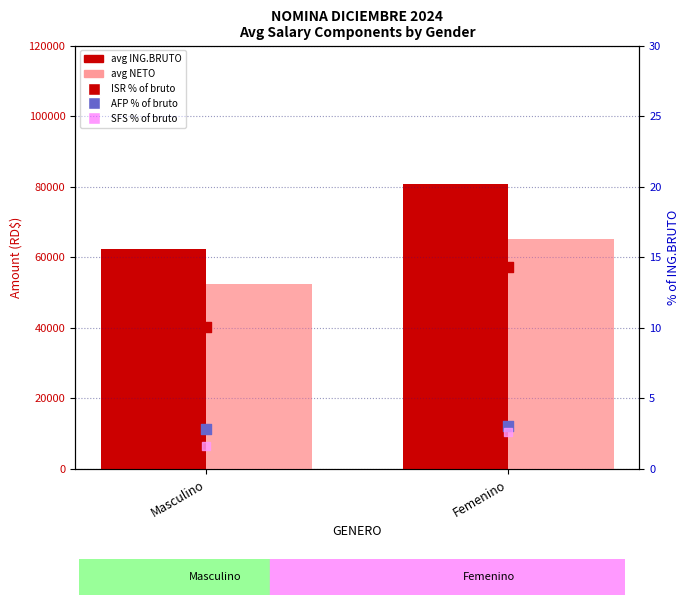

Is the value of avg NETO at Masculino greater than the value of ISR % of bruto at Masculino?

Yes